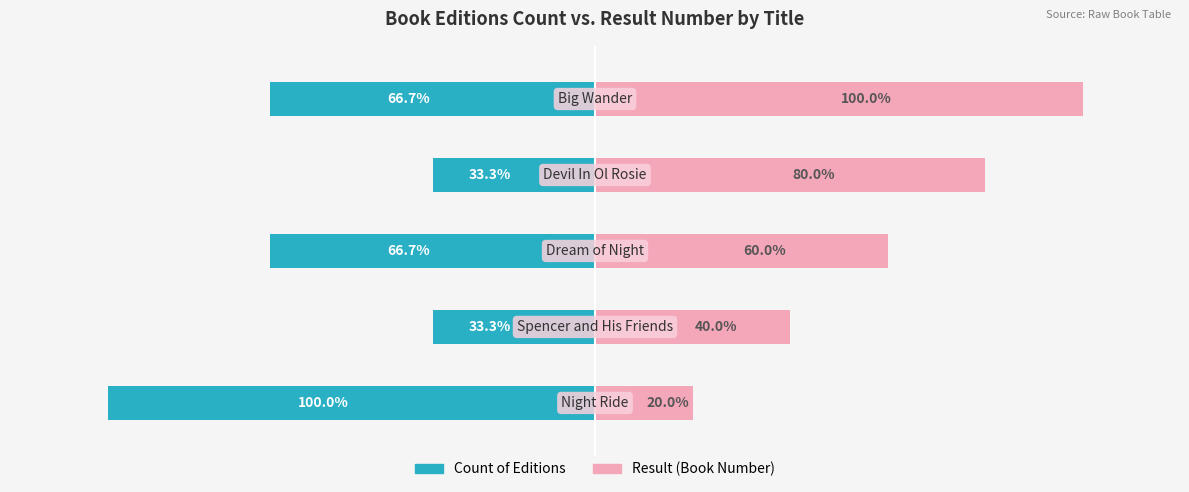

Between 1 and 3, which is larger?

1